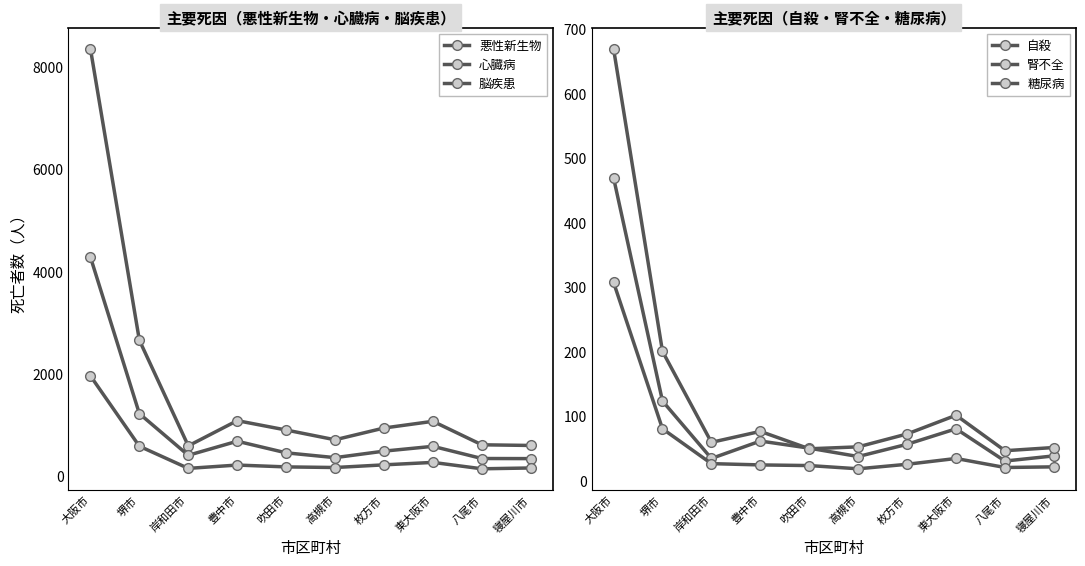

What is the minimum value for 腎不全?

46